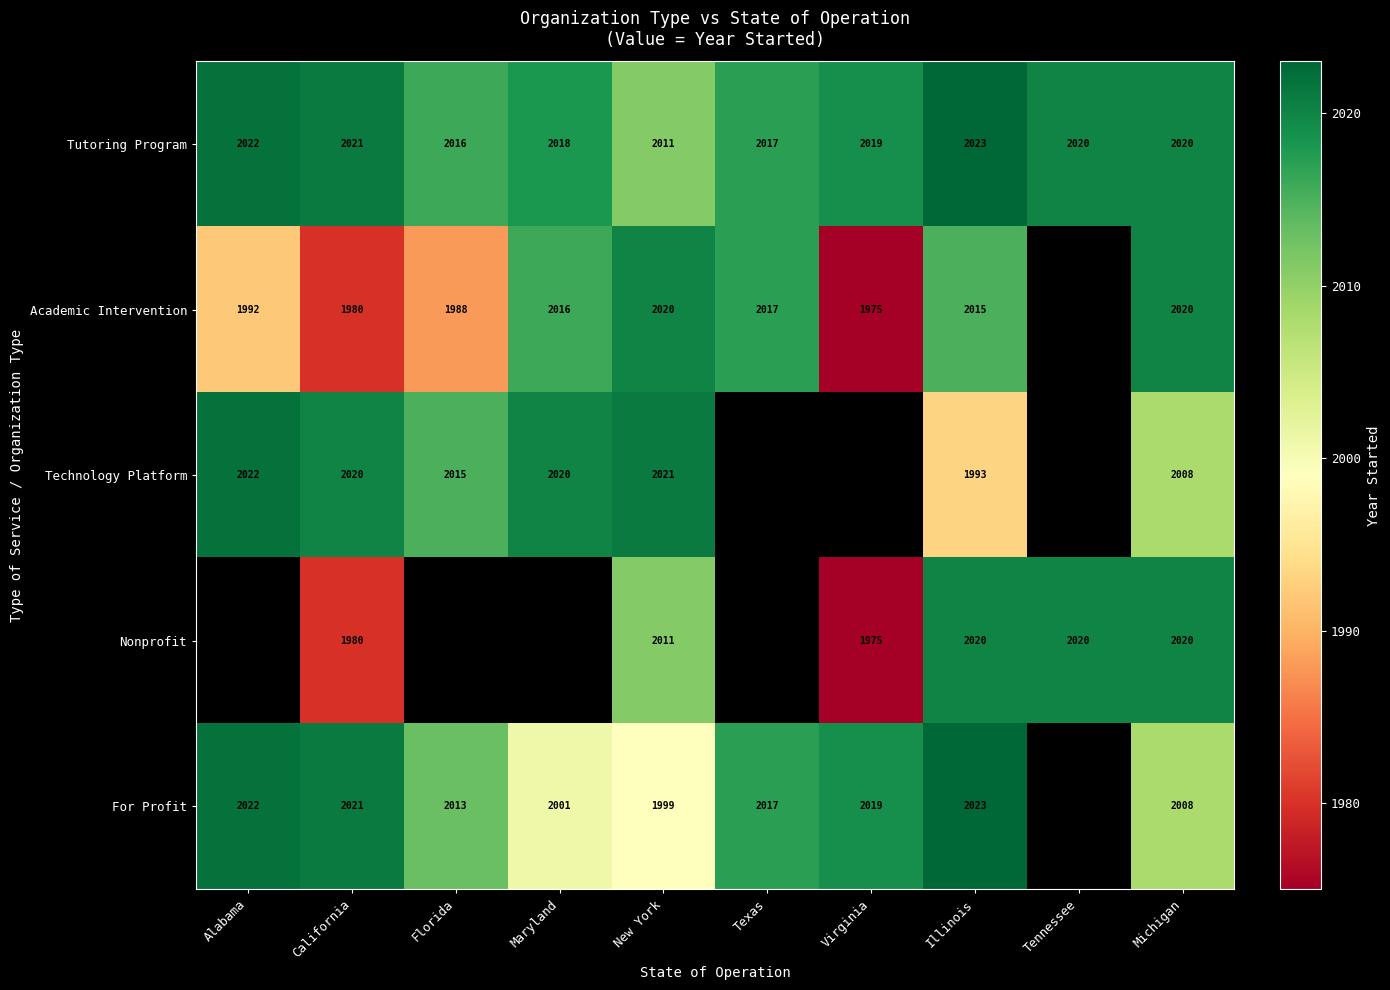

Is the value of Nonprofit at California greater than the value of For Profit at Virginia?

No